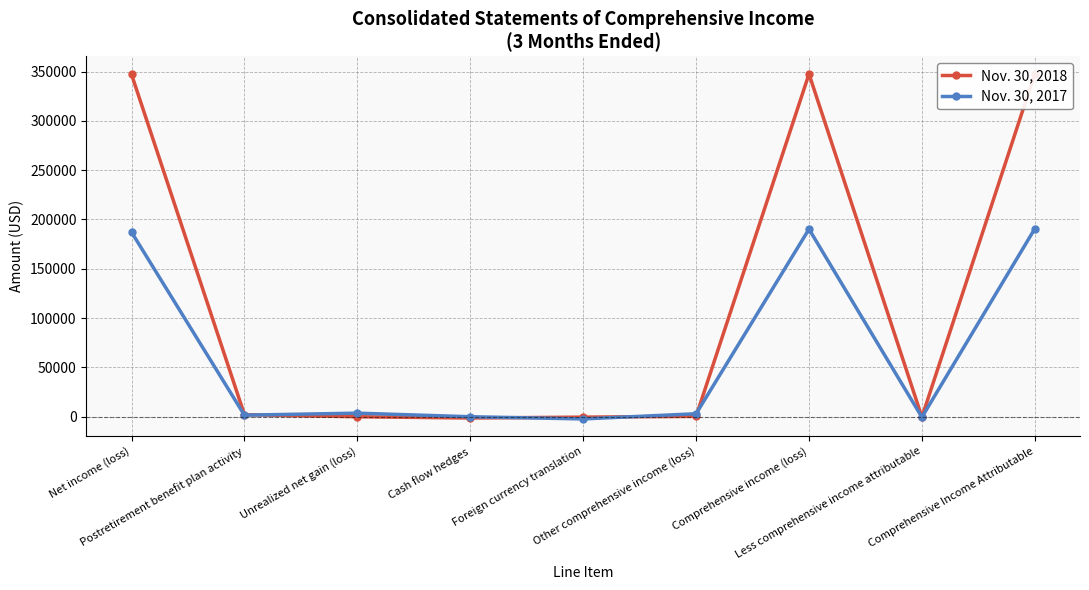

Does the chart display data point markers on the line(s)?

Yes